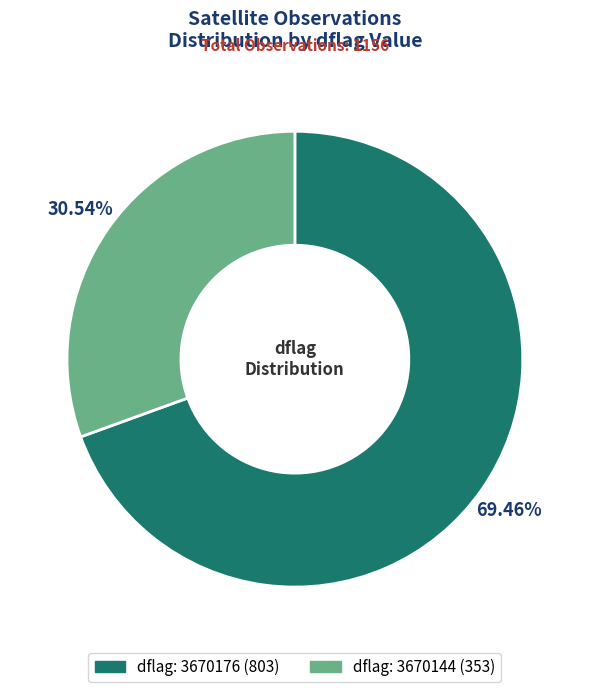

Is there any slice that represents more than half of the pie?

Yes